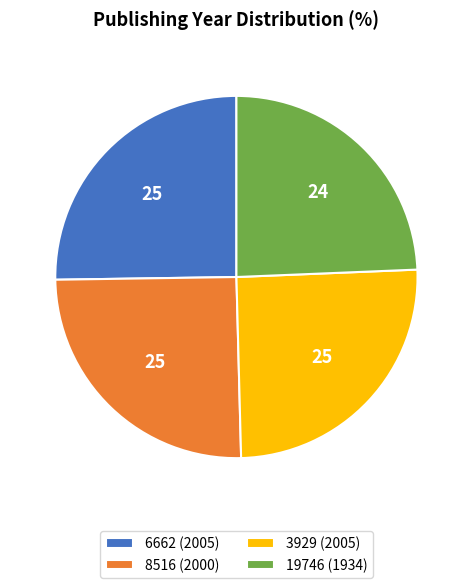

Which has a higher value, 19746 (1934) or 8516 (2000)?

8516 (2000)